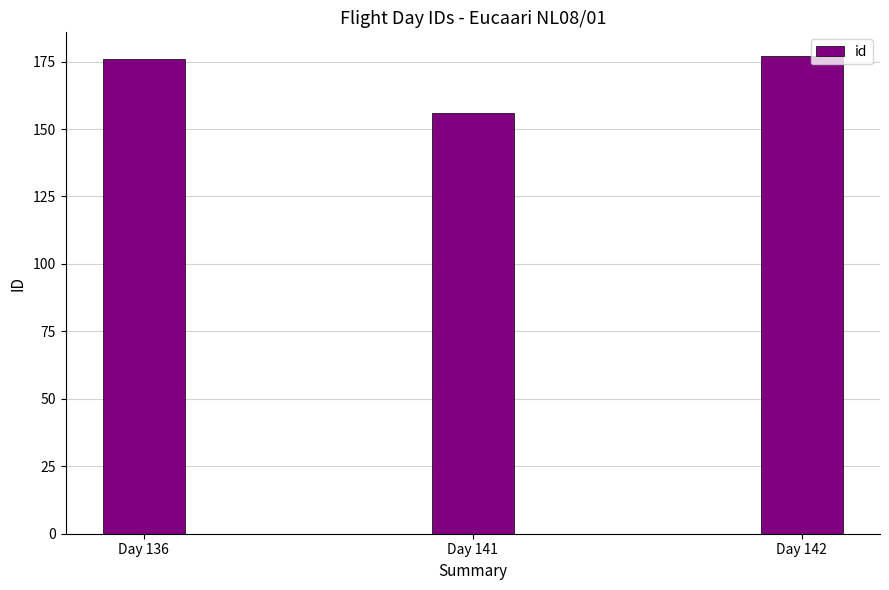

What is the minimum value shown in the chart?

156